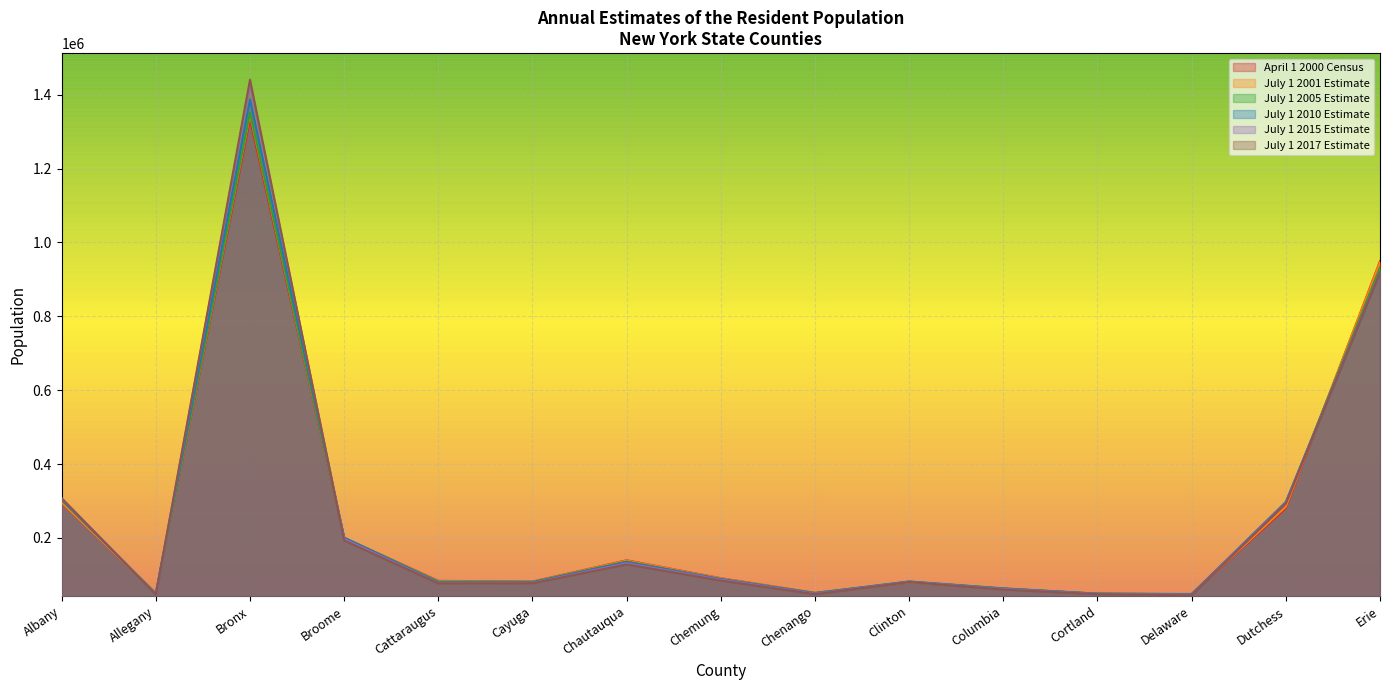

How many series are shown in this chart?

6